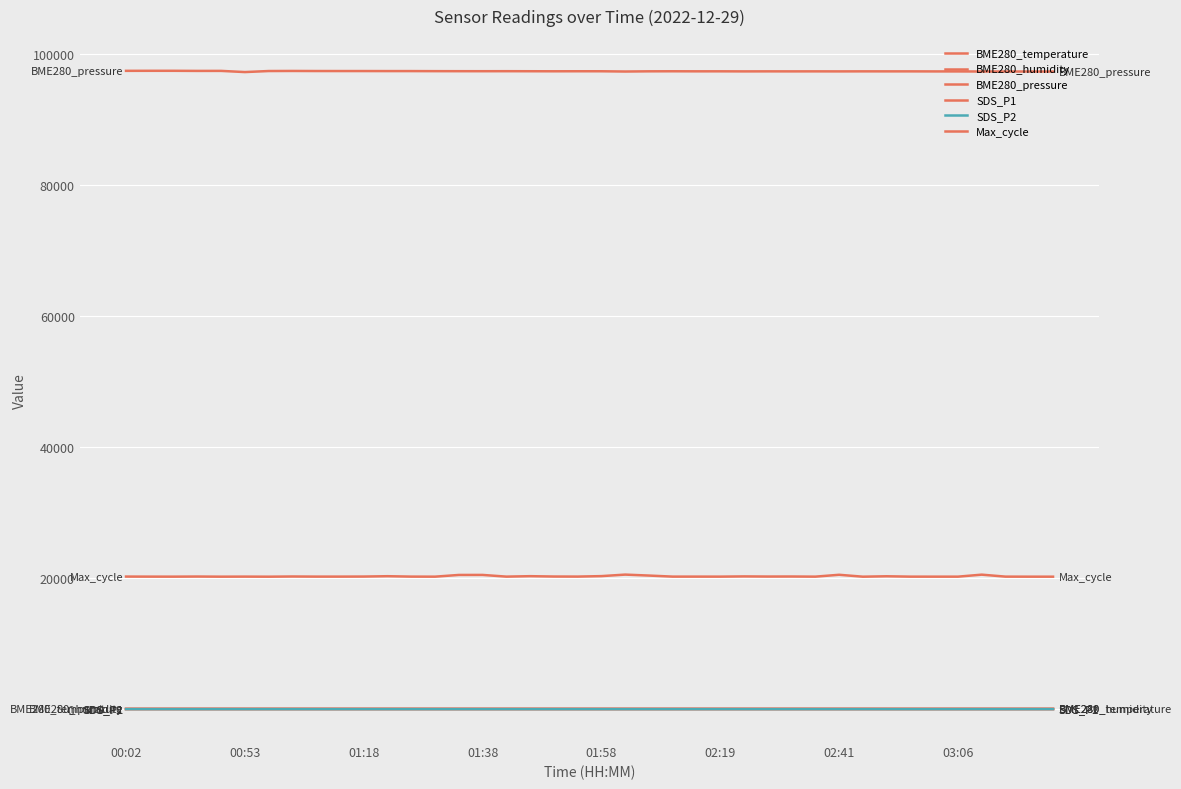

Is this an area chart (filled region under the line)?

No